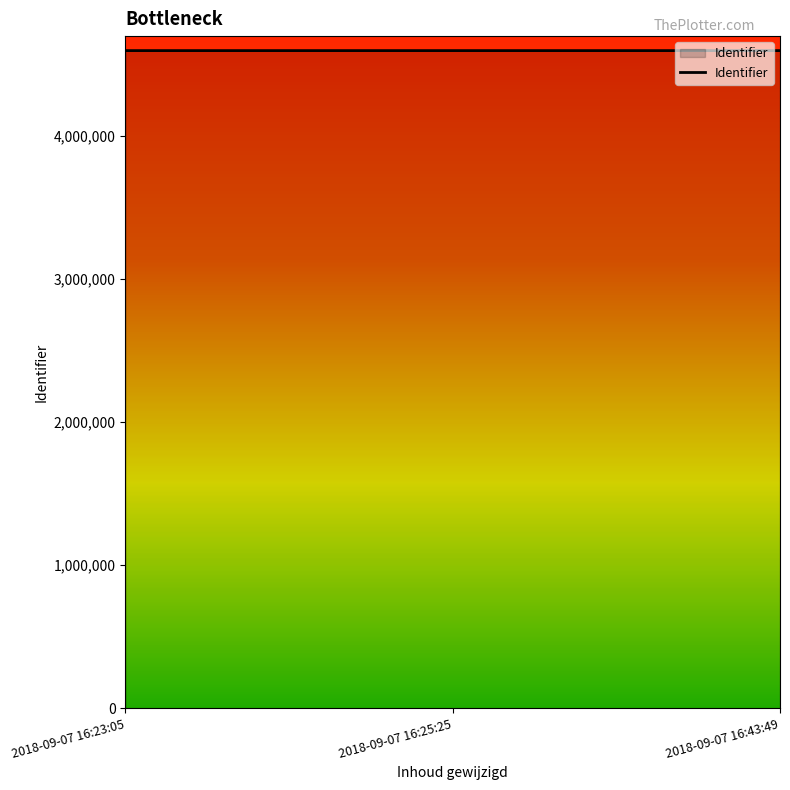

The value at 2018-09-07 16:23:05 is 2162683. True or false?

False